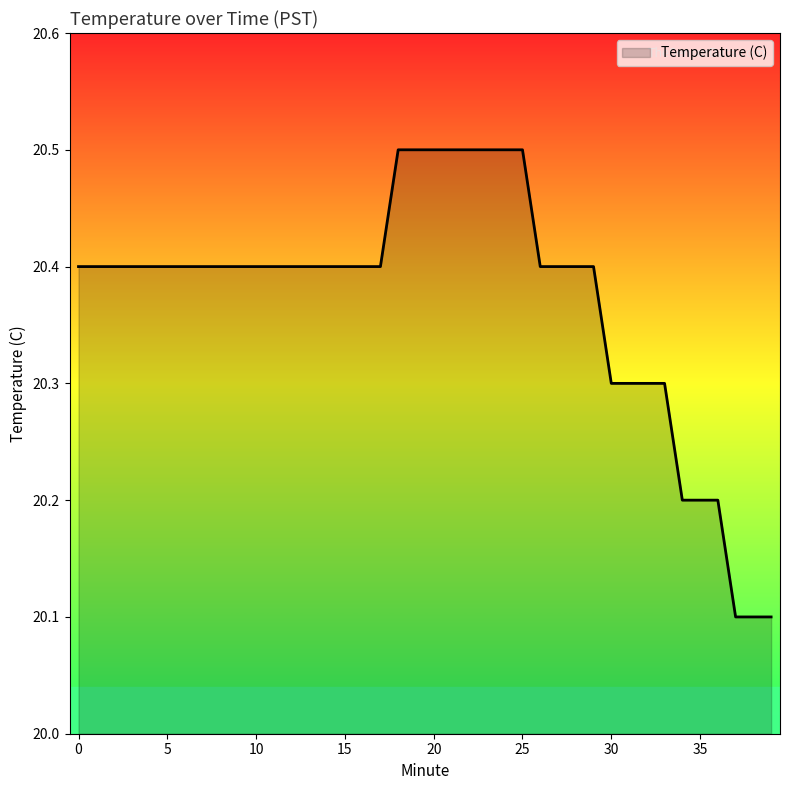

What is the difference between the maximum and minimum values?

0.4